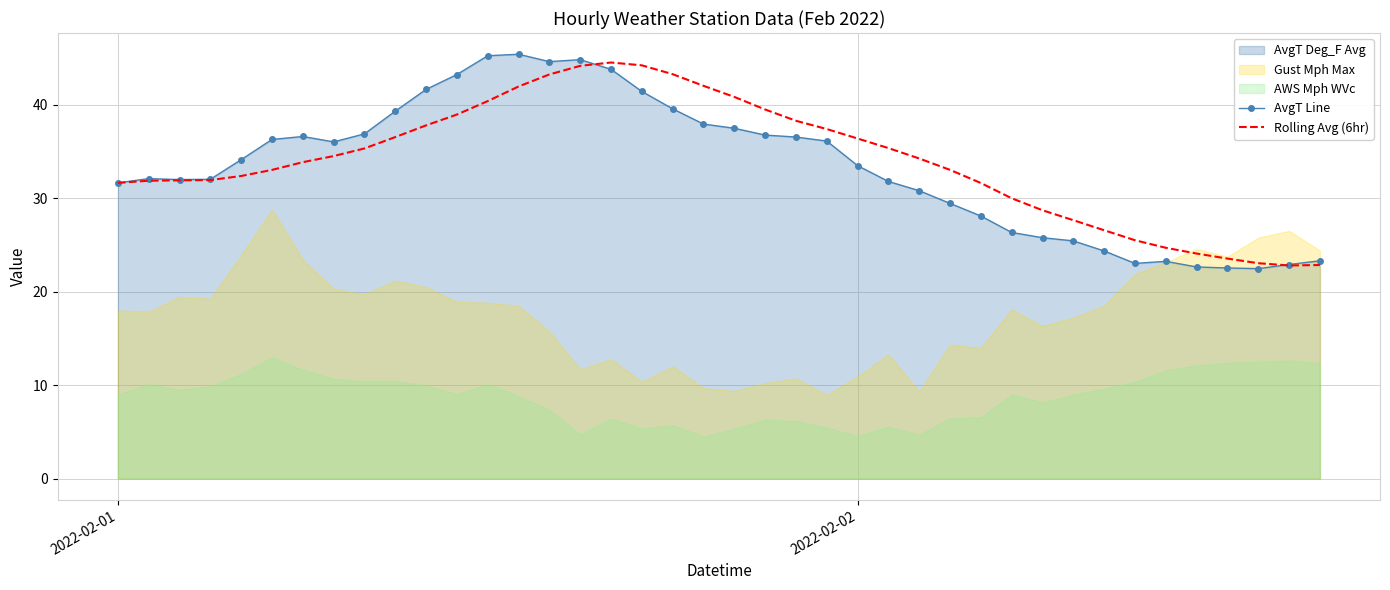

How many lines are shown in the chart?

2